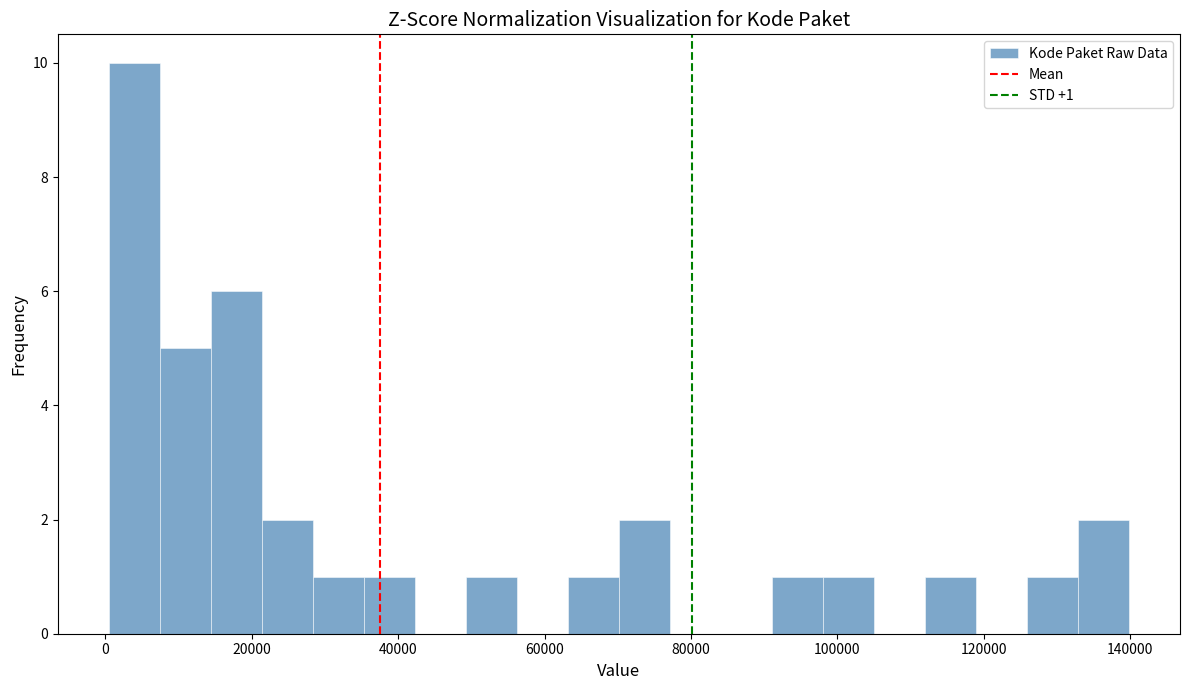

Around what value on the x-axis is the tallest bar? Give the approximate position of its centre, as read against the axis.

4000